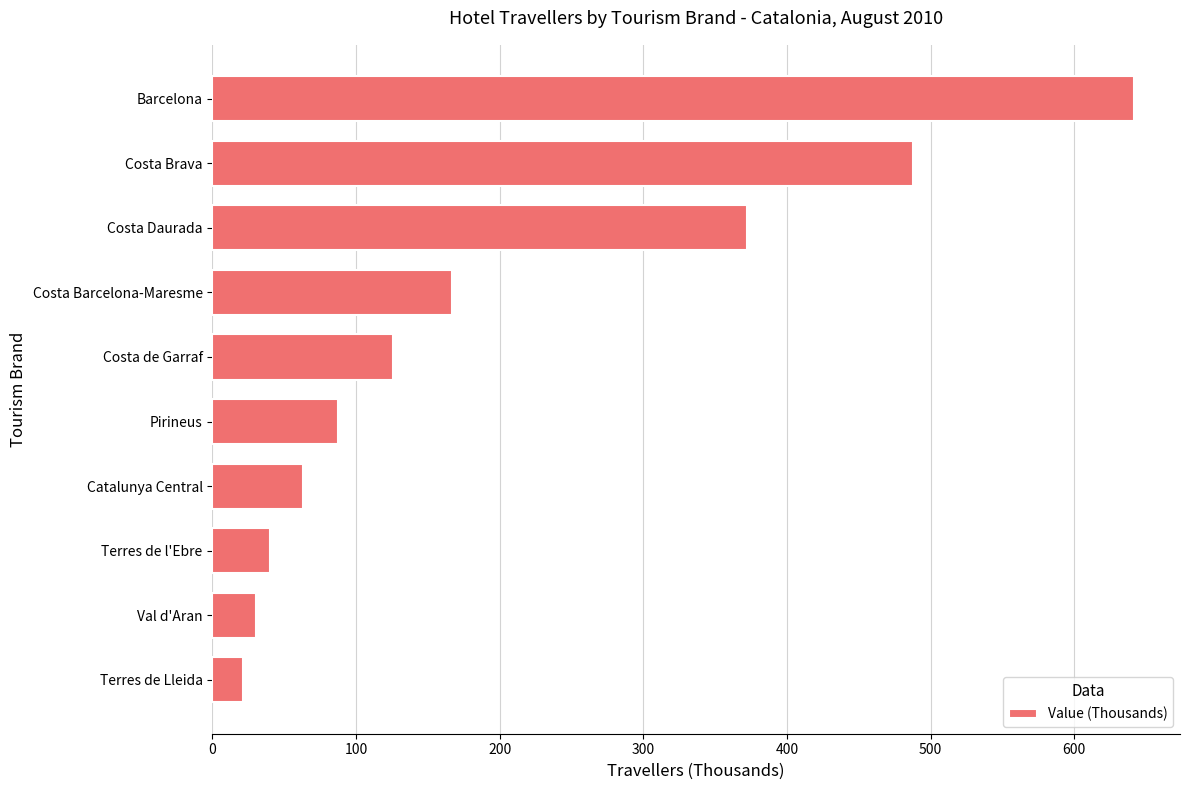

The value at Catalunya Central is 32.6. True or false?

False